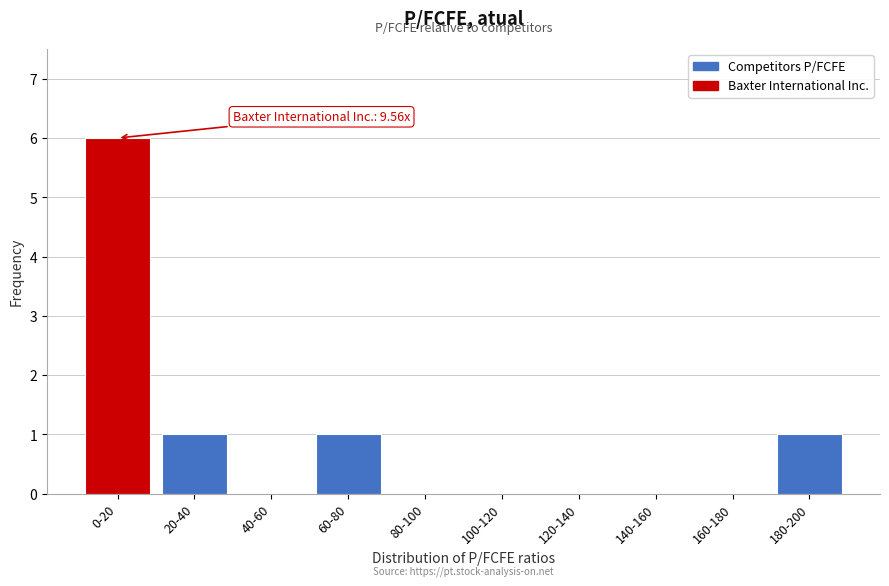

Reading right to left, extract all data points from this chart.

180-200=1	160-180=0	140-160=0	120-140=0	100-120=0	80-100=0	60-80=1	40-60=0	20-40=1	0-20=6